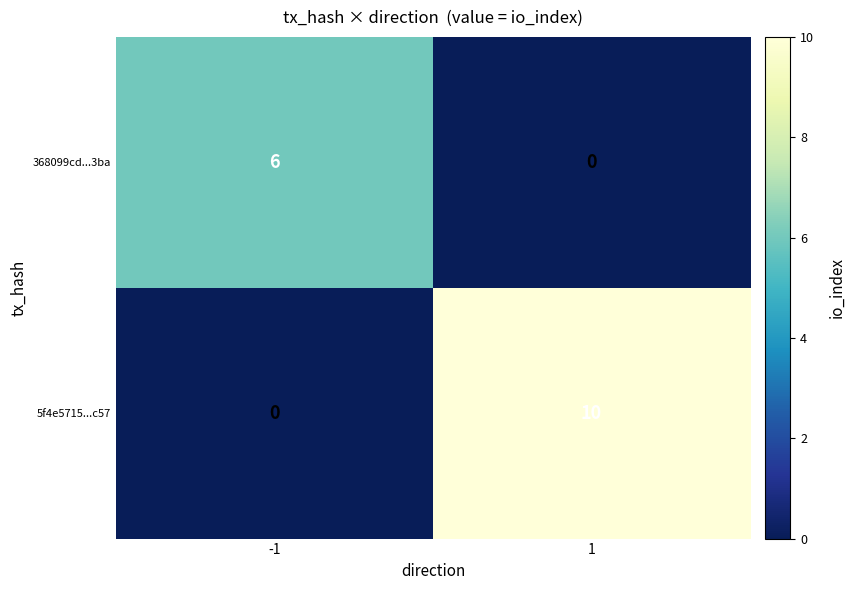

What is the difference between the highest and lowest values at 1?

10